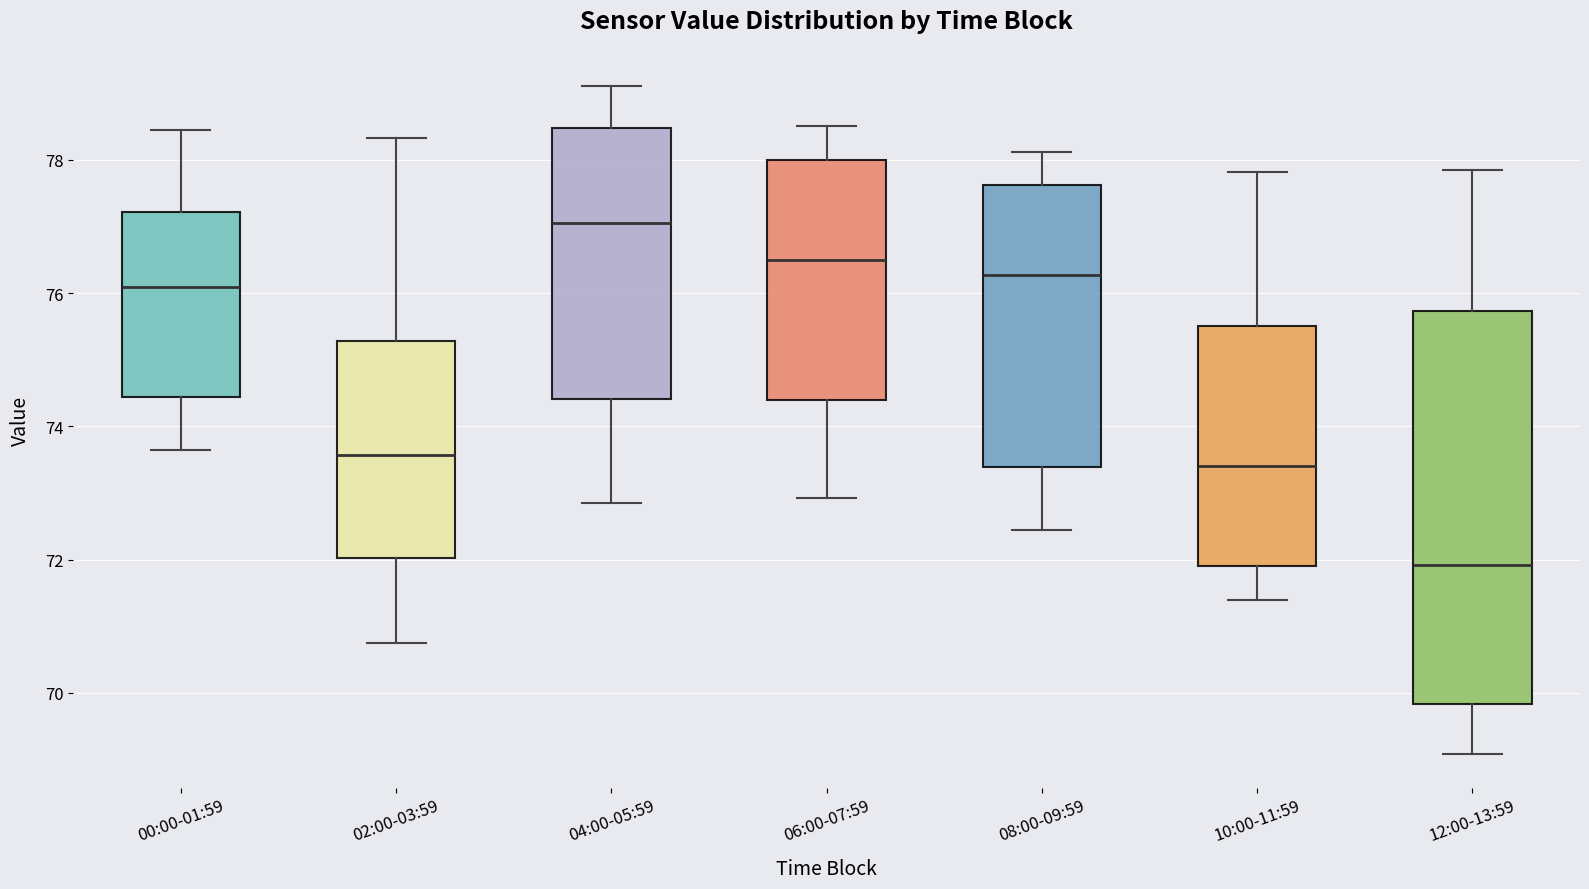

Reading left to right, read every box against the y-axis: the position of its median line, the range the box covers, and the ends of its whiskers. The values are not printed on the chart, so give them approximately, as read against the axis.

00:00-01:59: median 76.0, box 74.4 to 77.2, whiskers 73.6 to 78.4
02:00-03:59: median 73.6, box 72.0 to 75.2, whiskers 70.8 to 78.4
04:00-05:59: median 77.0, box 74.4 to 78.4, whiskers 72.8 to 79.2
06:00-07:59: median 76.6, box 74.4 to 78.0, whiskers 73.0 to 78.6
08:00-09:59: median 76.2, box 73.4 to 77.6, whiskers 72.4 to 78.2
10:00-11:59: median 73.4, box 72.0 to 75.6, whiskers 71.4 to 77.8
12:00-13:59: median 72.0, box 69.8 to 75.8, whiskers 69.0 to 77.8